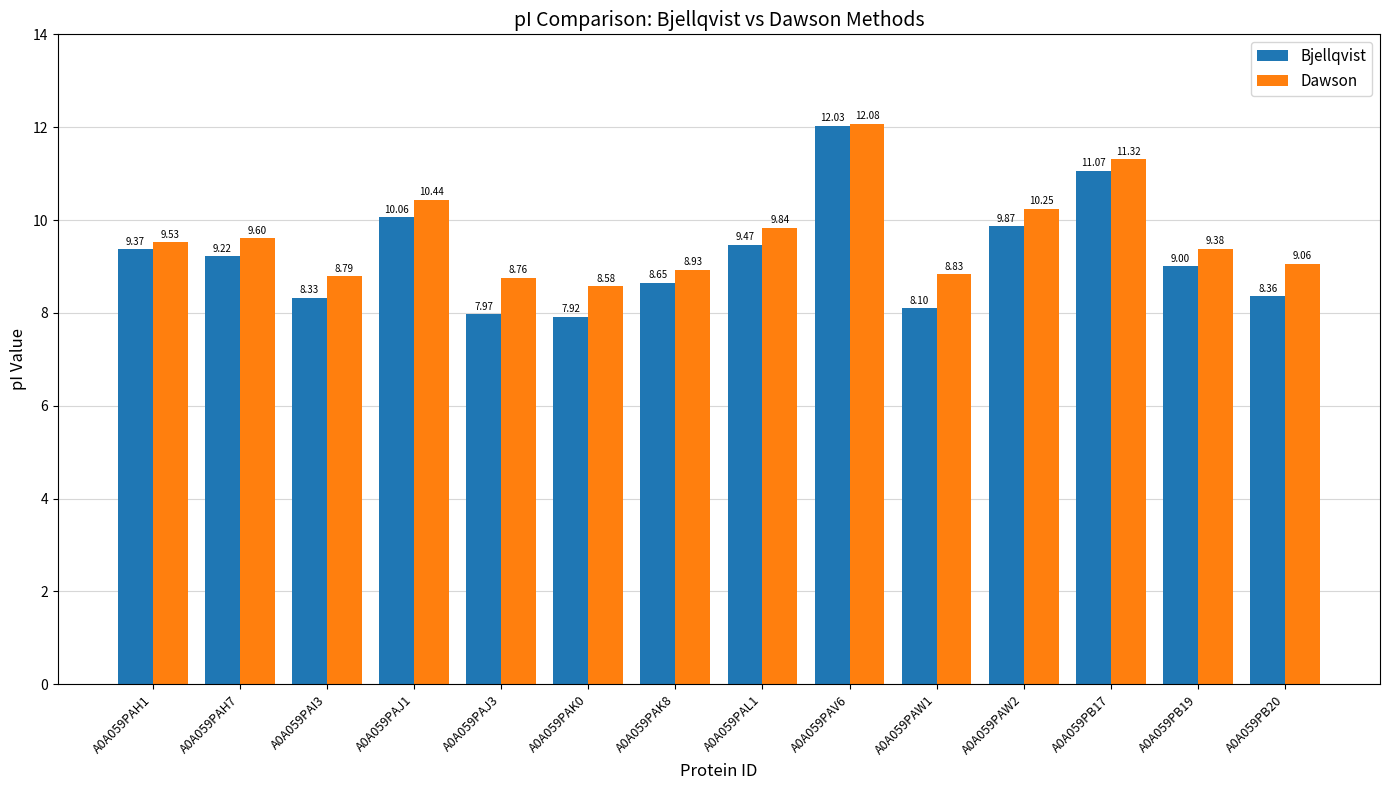

What position from the left is A0A059PAK8?

7